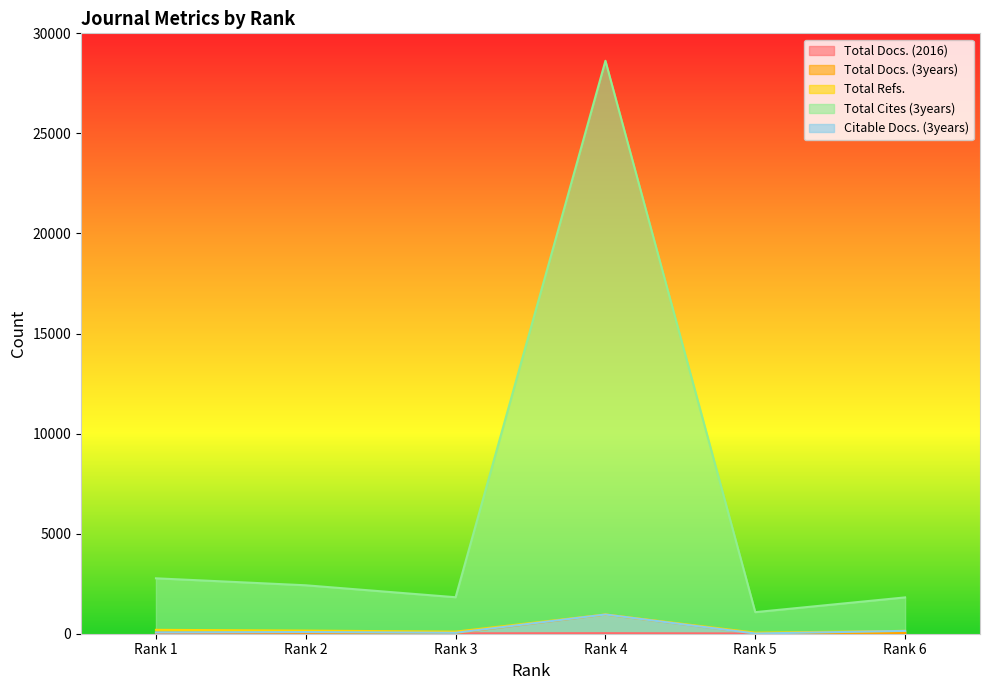

What is the sum of the Total Refs. values at Rank 4 and Rank 5?

1013